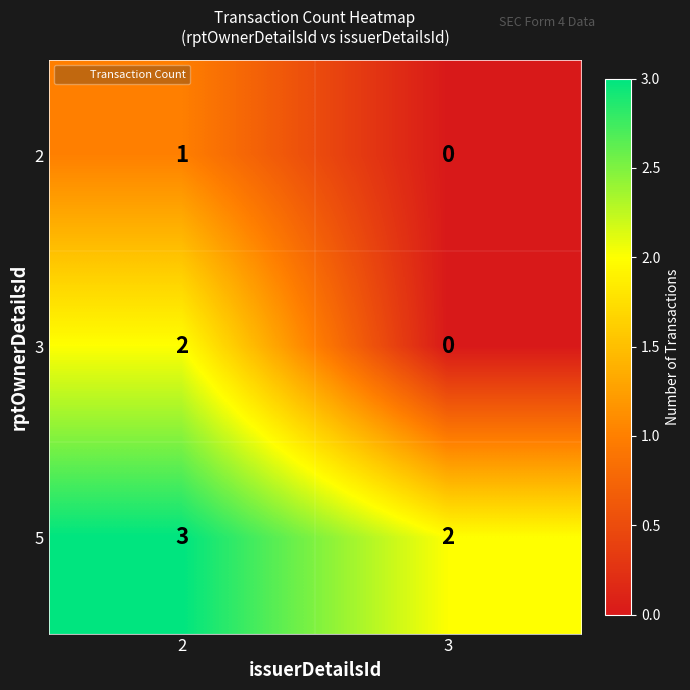

The value of 2 at 2 is 1. True or false?

True